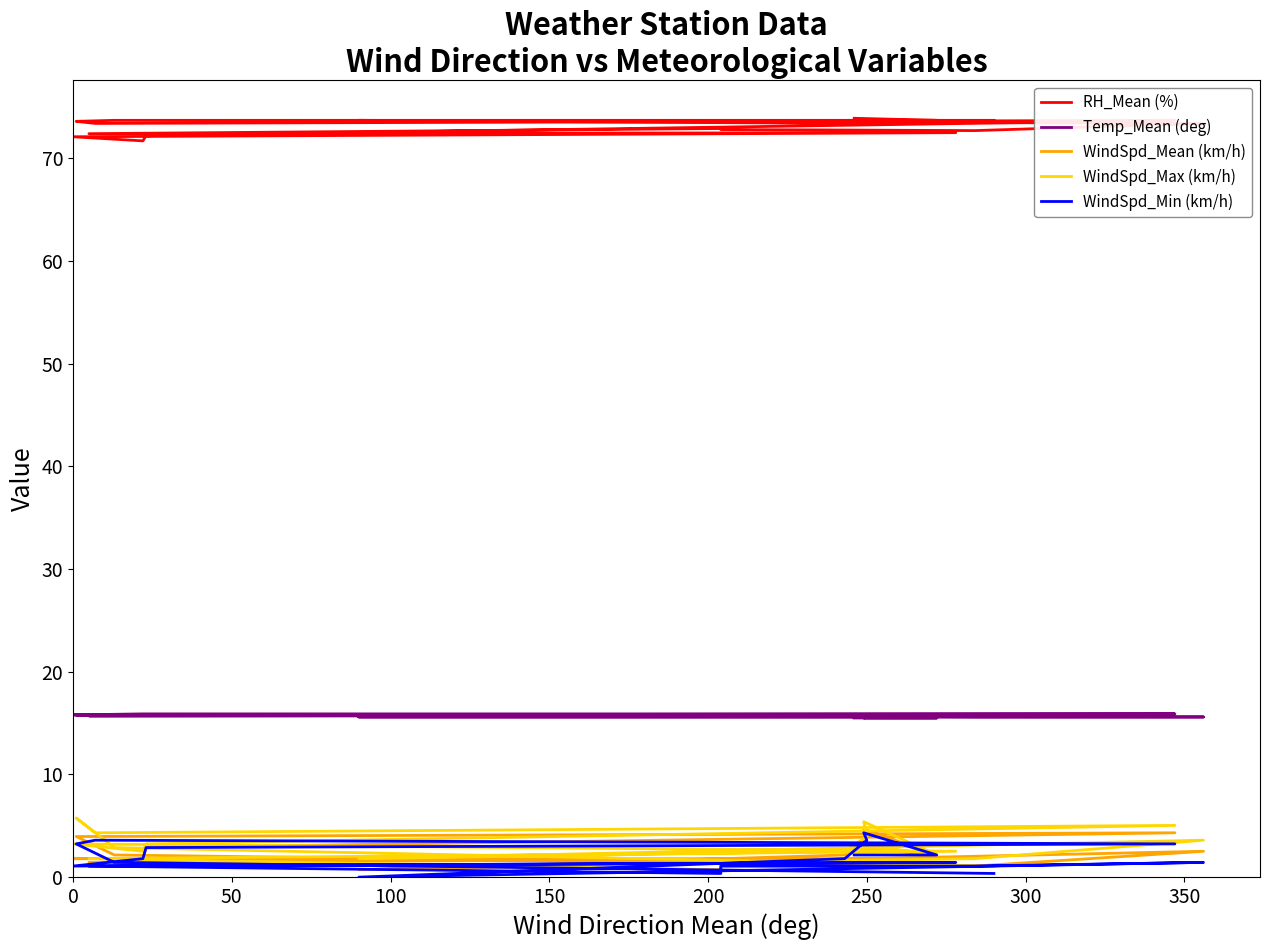

What is the spread (max minus min) of values at 200?

70.5